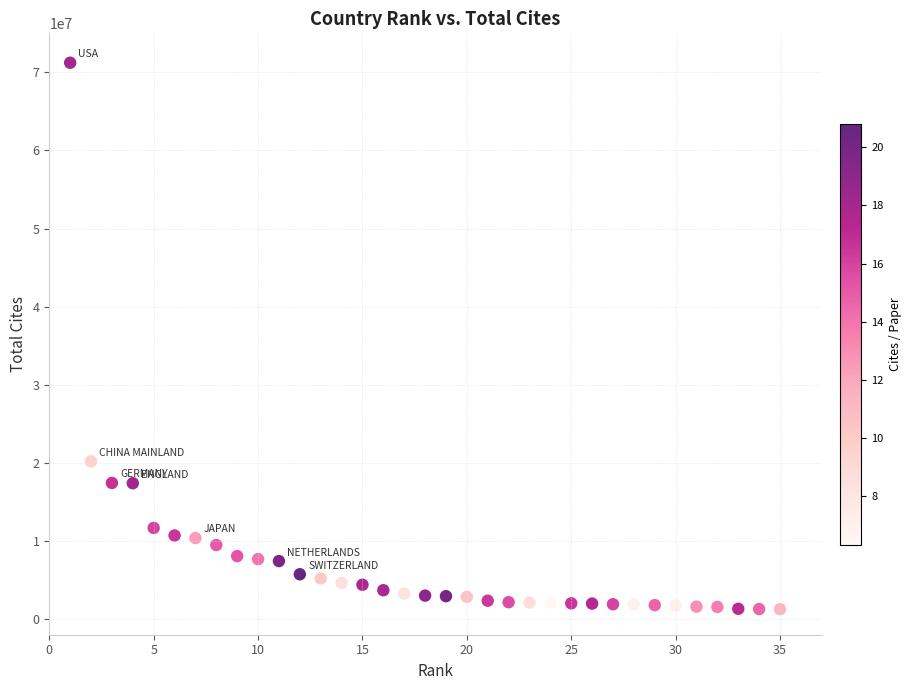

What is the range of Y values (max minus min)?

69972864